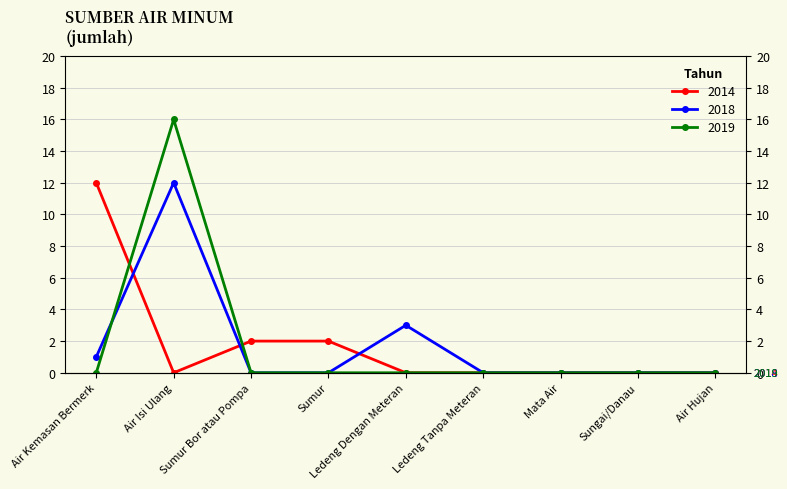

True or false: 2018 and 2019 intersect in this chart.

True